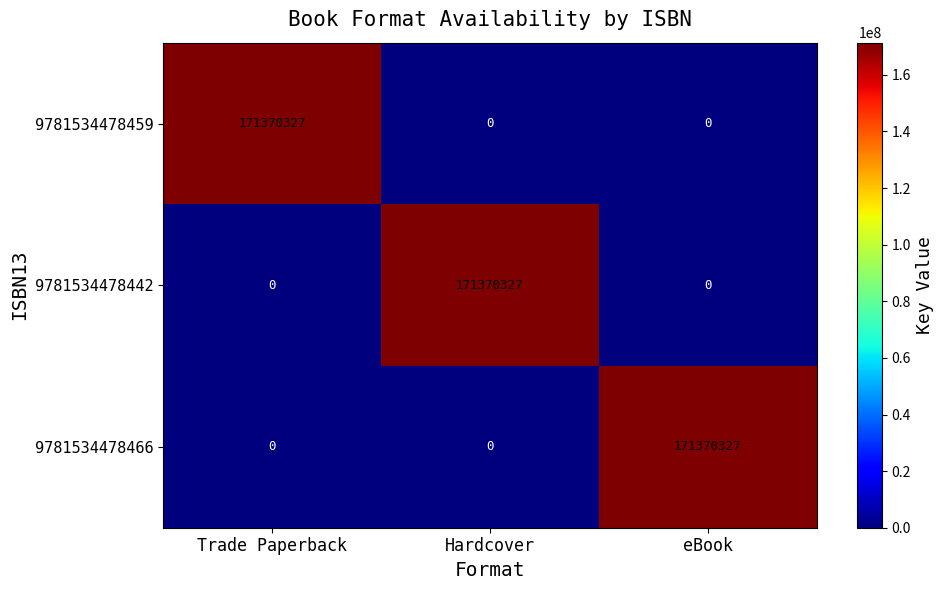

At which label does 9781534478442 reach its peak?

Hardcover